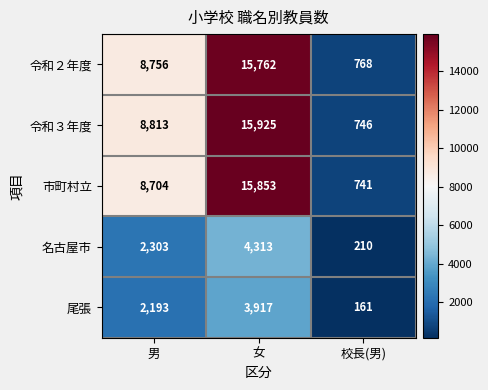

How many data points does each series have?

3